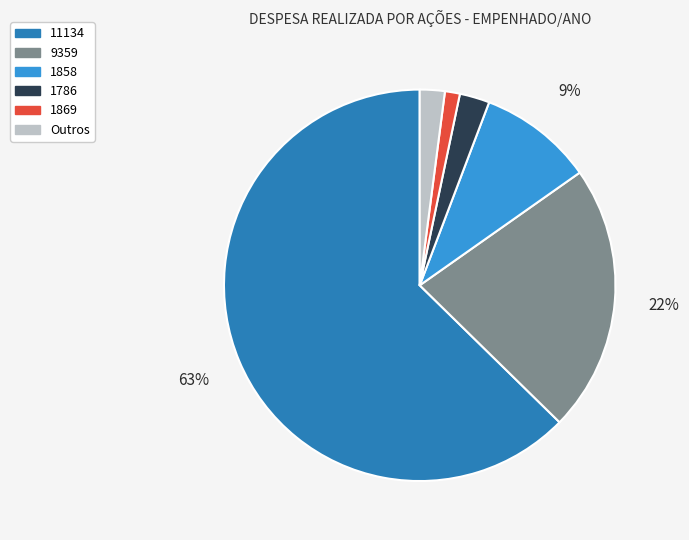

Is there any slice that represents more than half of the pie?

Yes